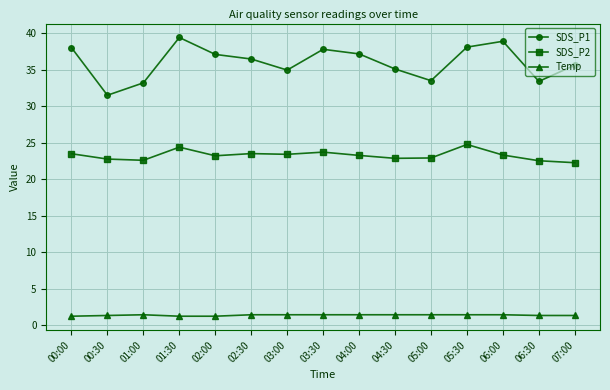

What is the value of the Temp point at the 13th from the left?

1.4